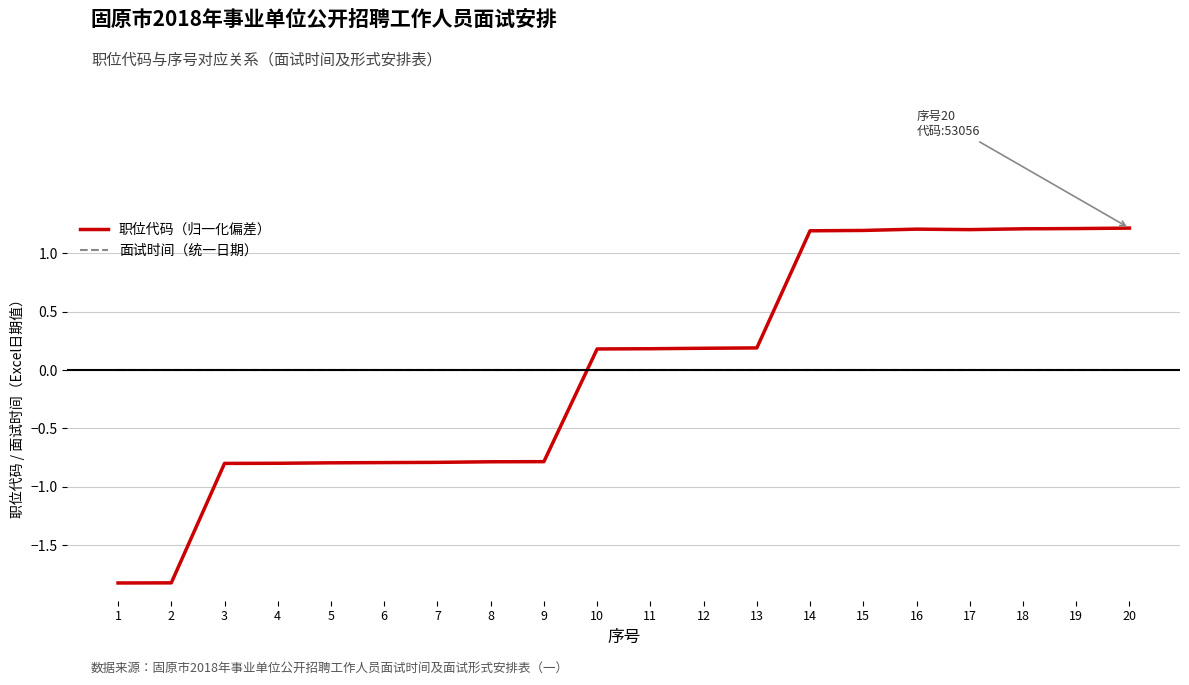

What is the total value across all series at 20?

1.2